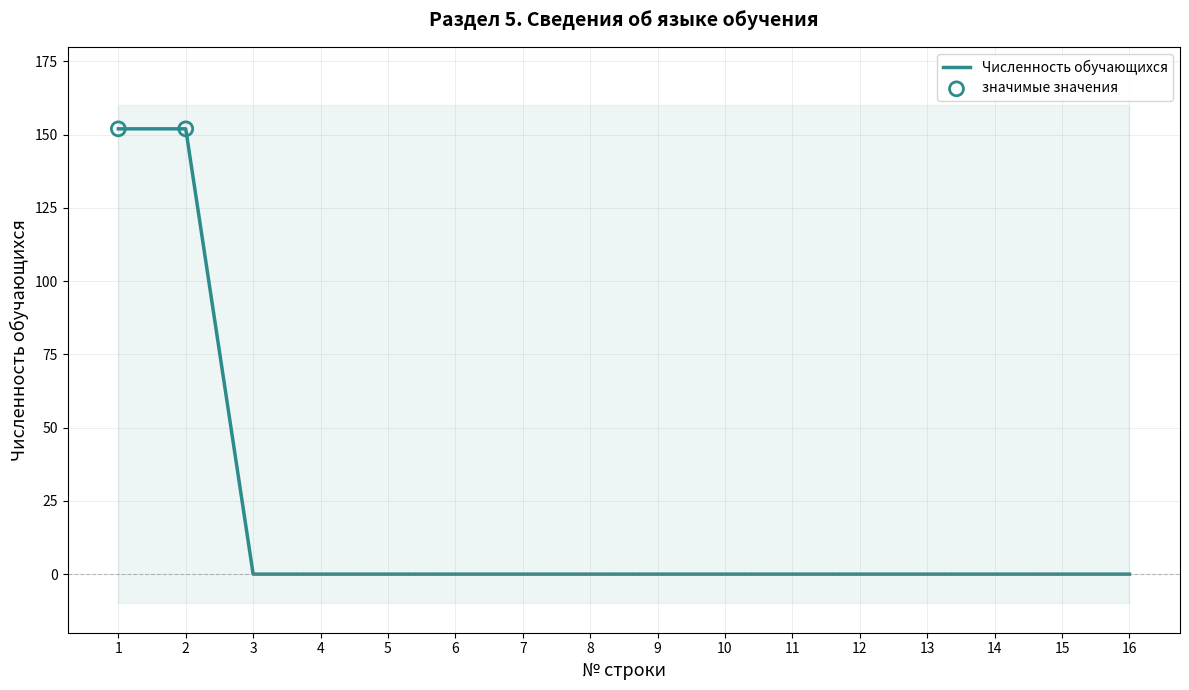

What is the change in value from 2 to 5?

-152